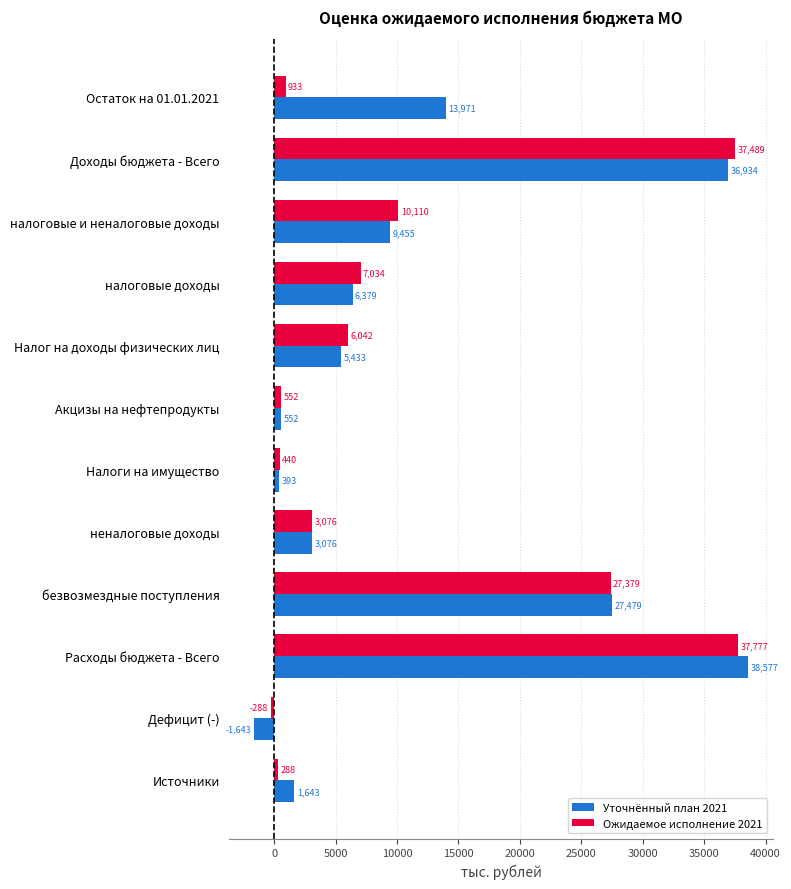

Count the number of data series in this chart.

2